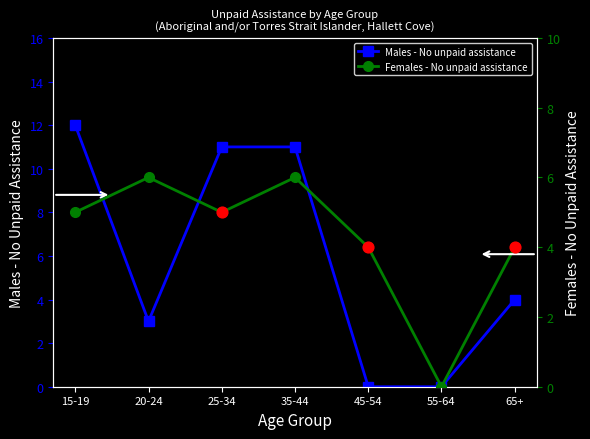

What are all the series names shown in the legend?

Males - No unpaid assistance, Females - No unpaid assistance